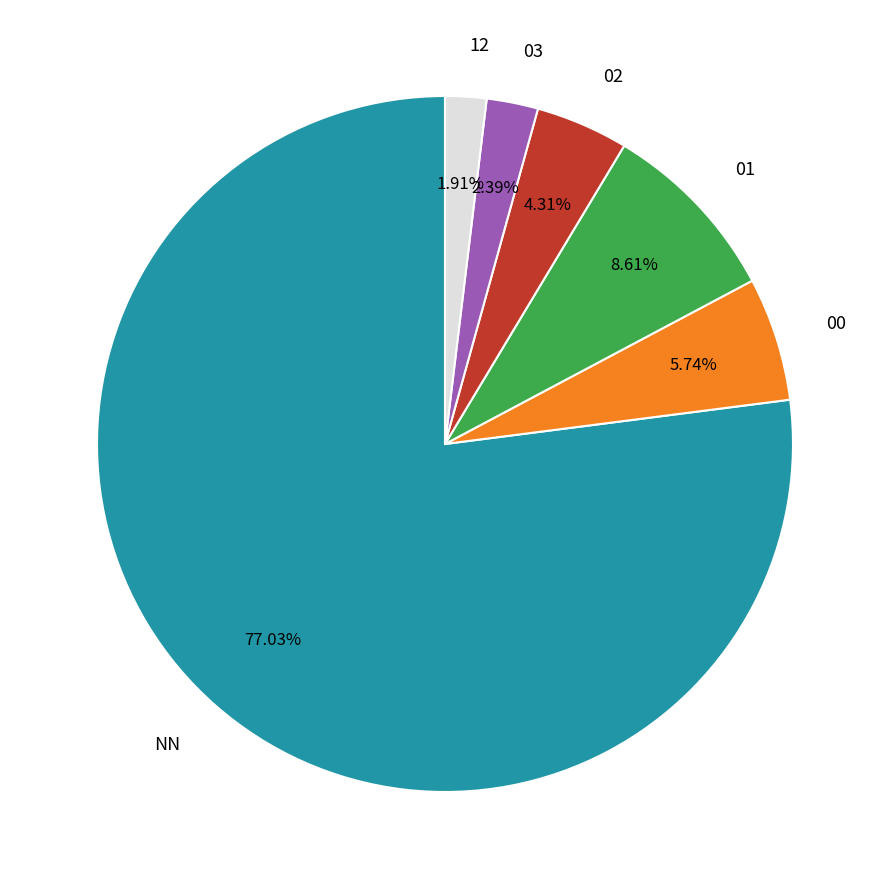

What is the ratio of the value at 12 to the value at 01?

0.2